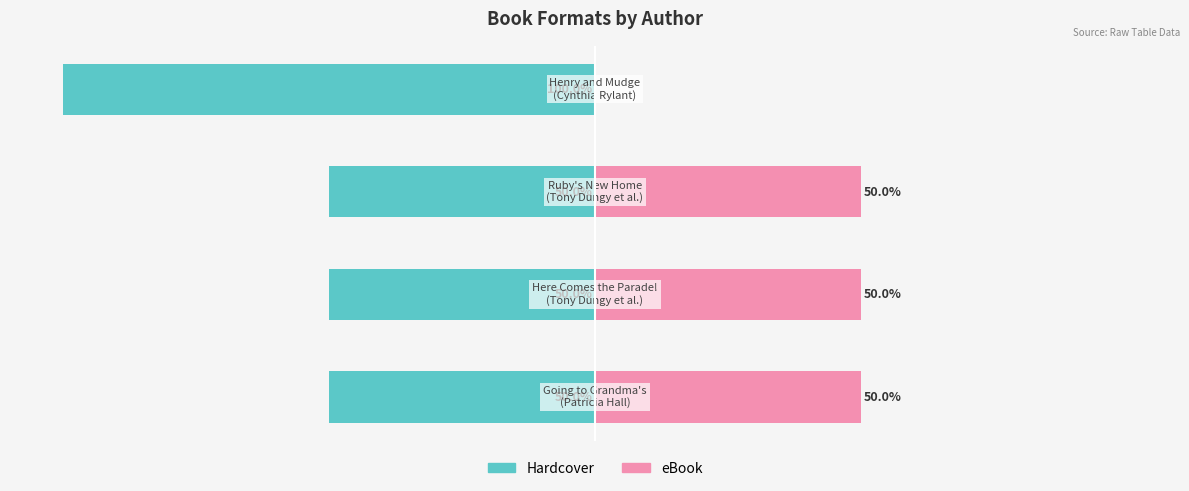

What is the highest value of the eBook series?

50